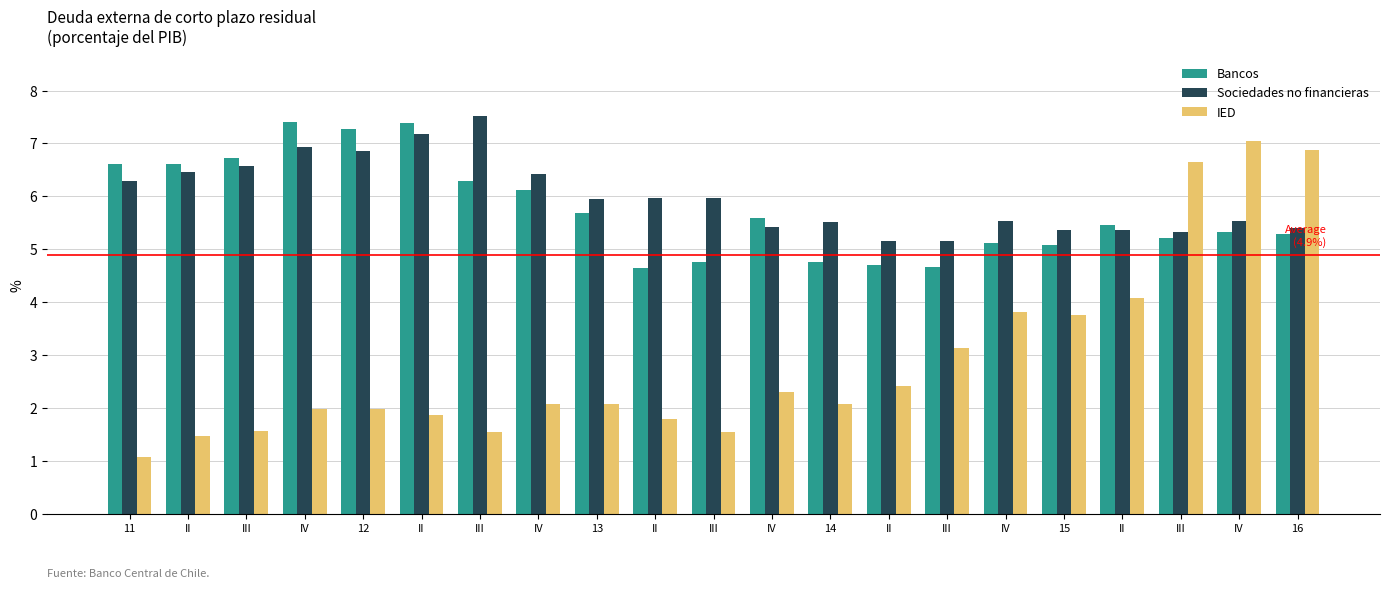

How many series are shown in this chart?

3